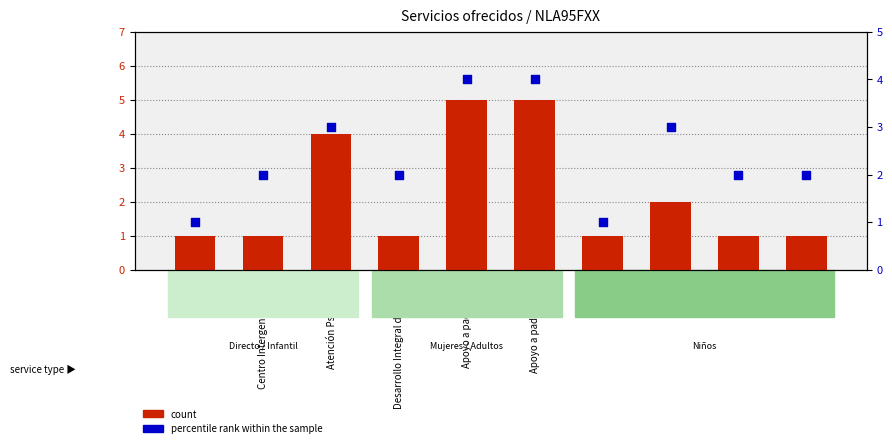

Which series reaches the maximum Y coordinate?

count